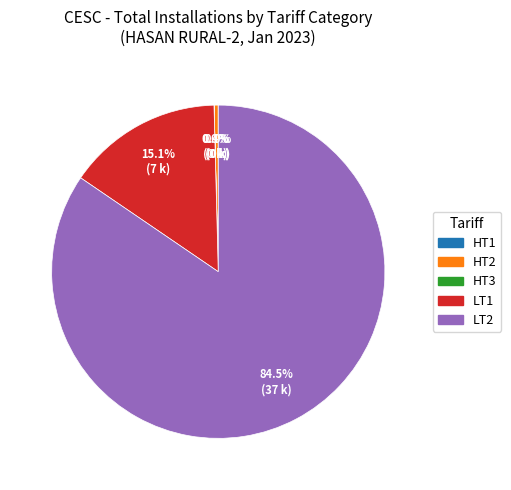

Between LT2 and HT2, which is larger?

LT2